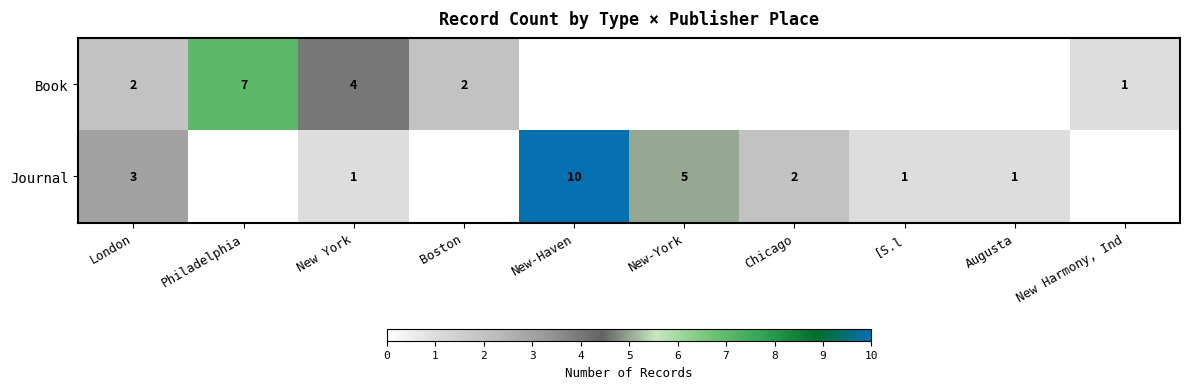

The Book series shows 1 at London. True or false?

False